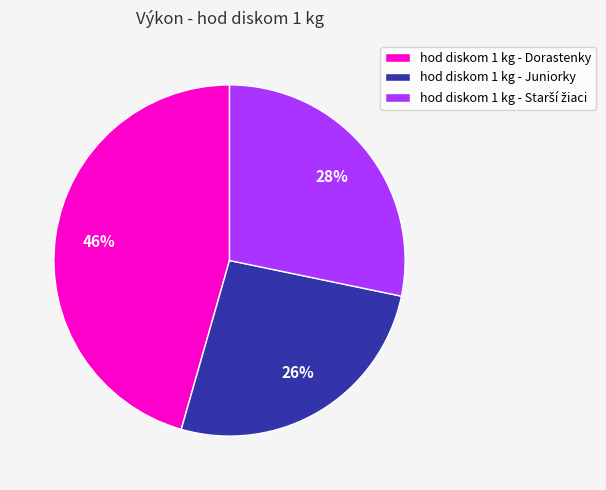

To the nearest percent, what is the average slice percentage?

33%